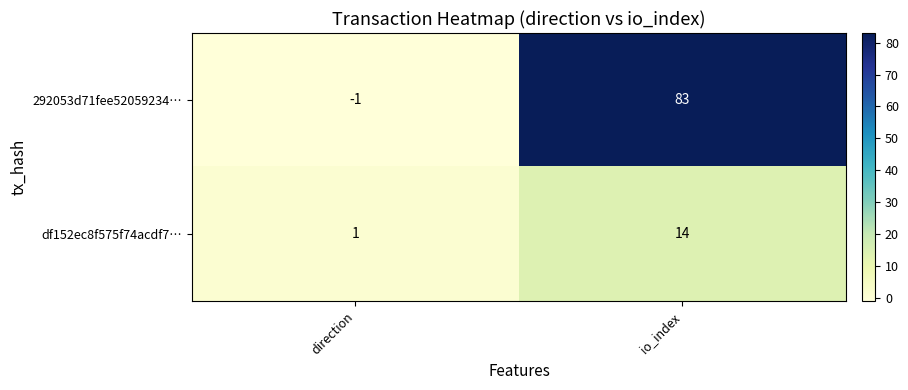

The value of df152ec8f575f74acdf7… at direction is 2. True or false?

False